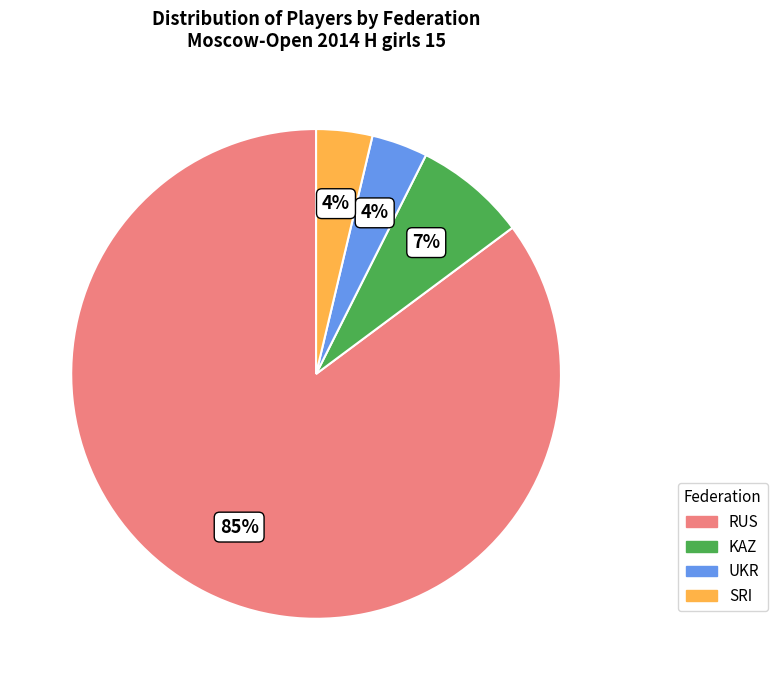

Is SRI the majority of the pie?

No